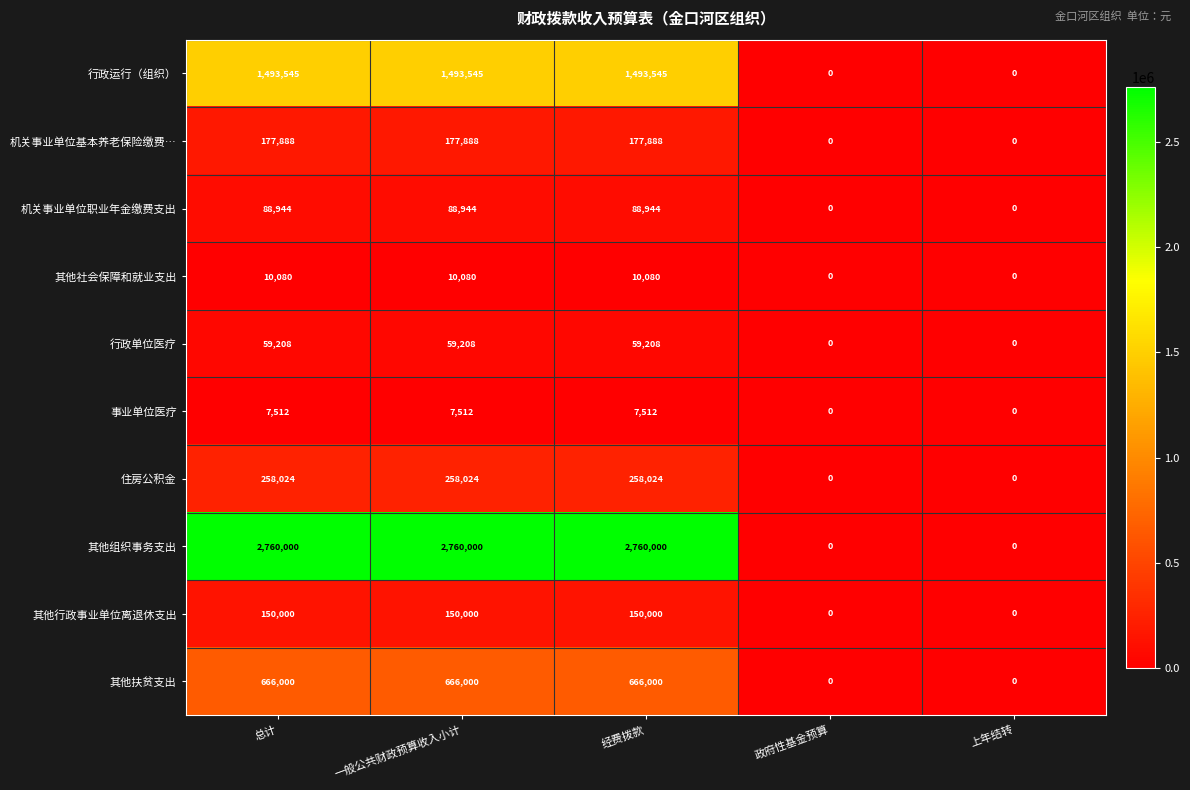

Rank the series at 一般公共财政预算收入小计 from highest to lowest value.

其他组织事务支出, 行政运行（组织）, 其他扶贫支出, 住房公积金, 机关事业单位基本养老保险缴费…, 其他行政事业单位离退休支出, 机关事业单位职业年金缴费支出, 行政单位医疗, 其他社会保障和就业支出, 事业单位医疗